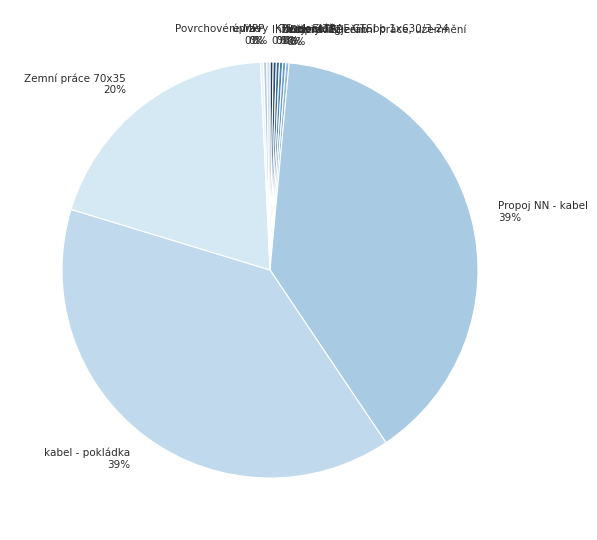

To the nearest percent, what is the average slice percentage?

8%